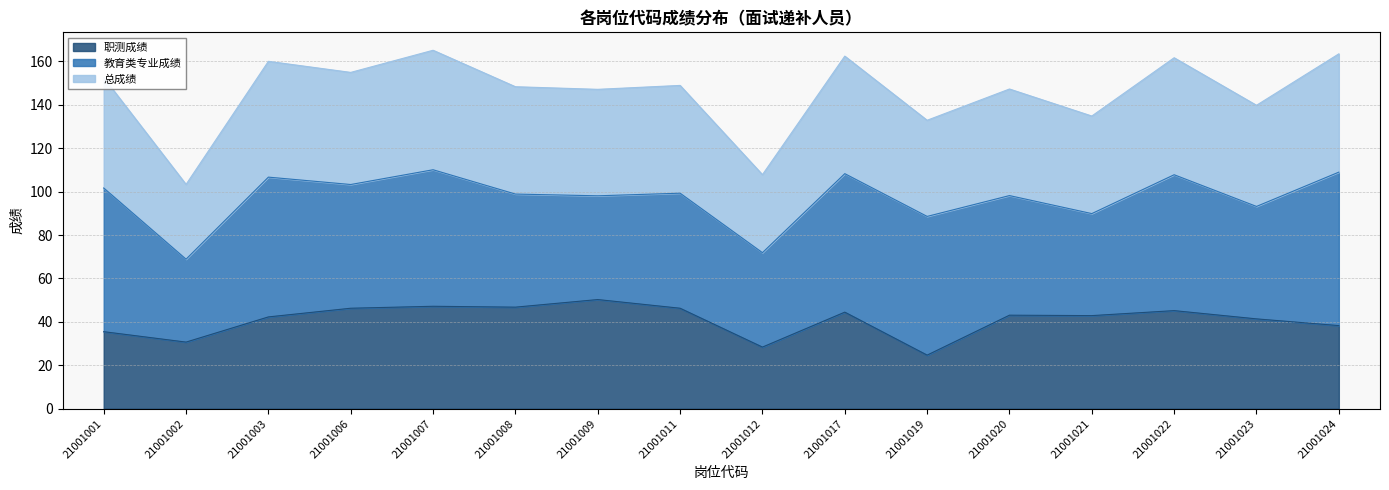

What is the difference between the second highest and minimum values in the 职测成绩 series?

22.5